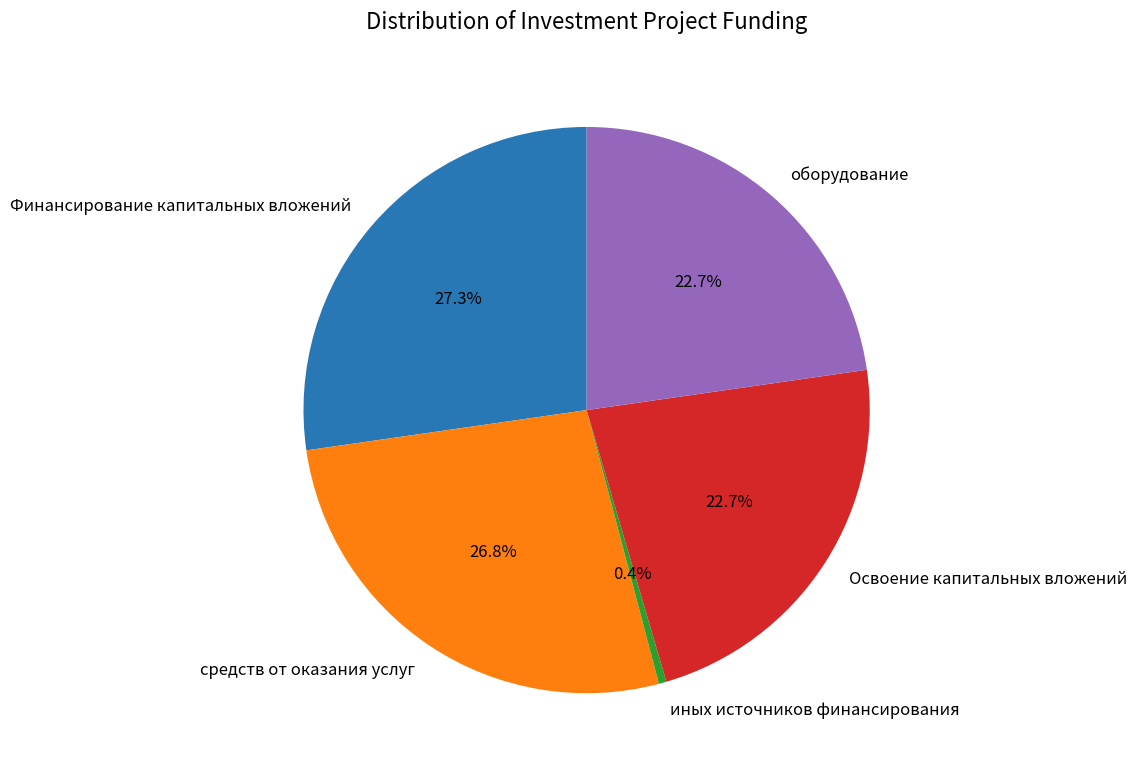

How many slices are in this pie chart?

5